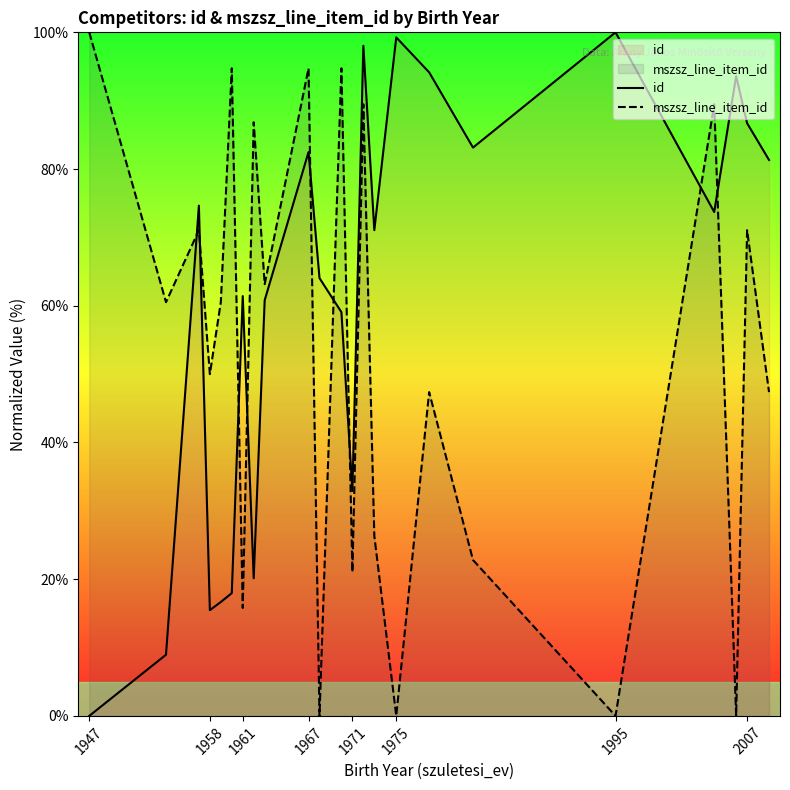

Which series ends up on top after the final intersection of mszsz_line_item_id and id?

id